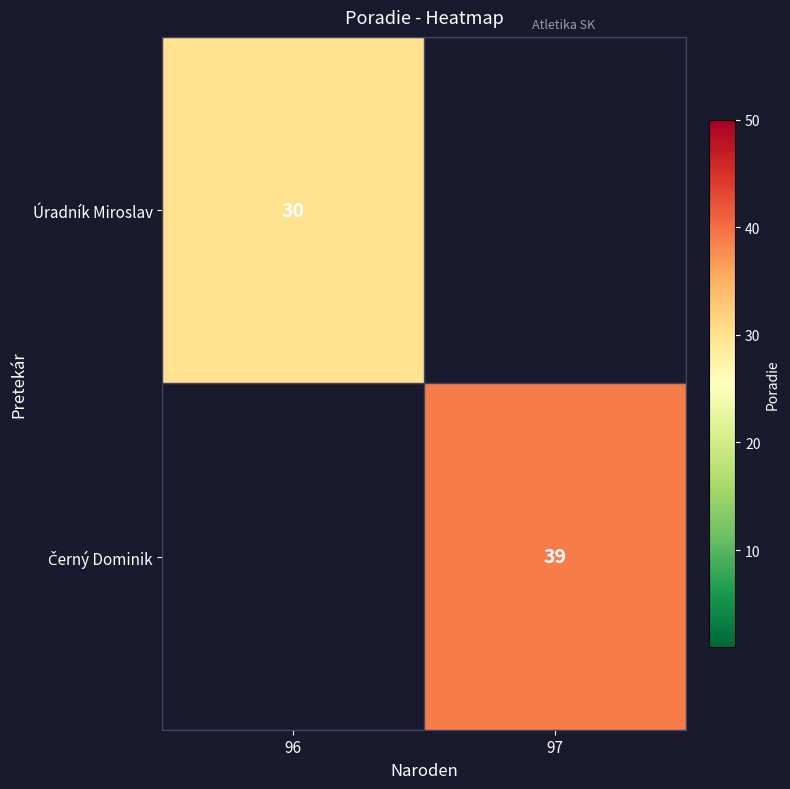

True or false: Úradník Miroslav has a value of 6 at 96.

False